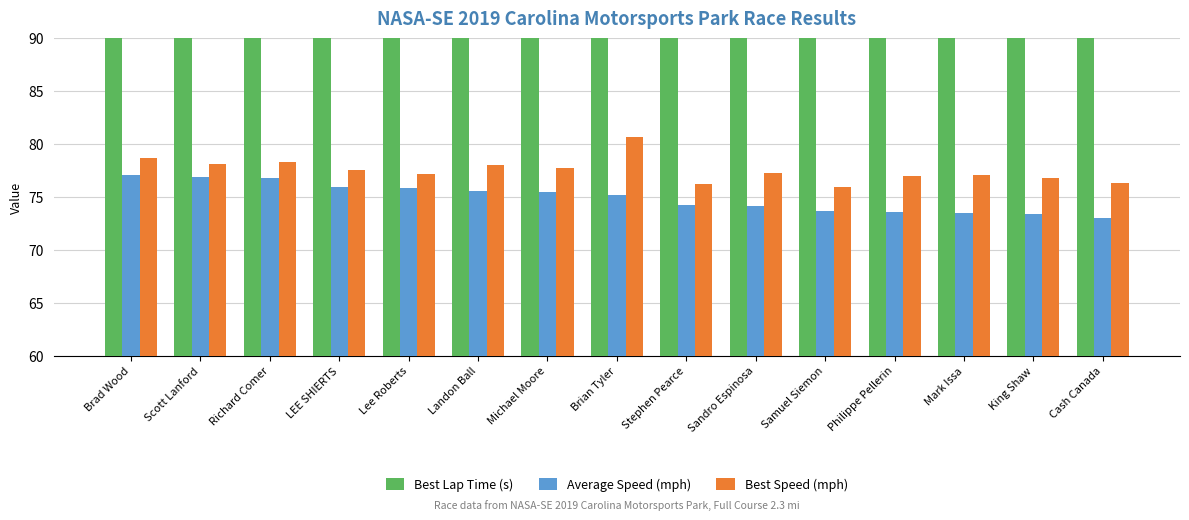

True or false: Best Speed (mph) has a value of 121.9 at Landon Ball.

False